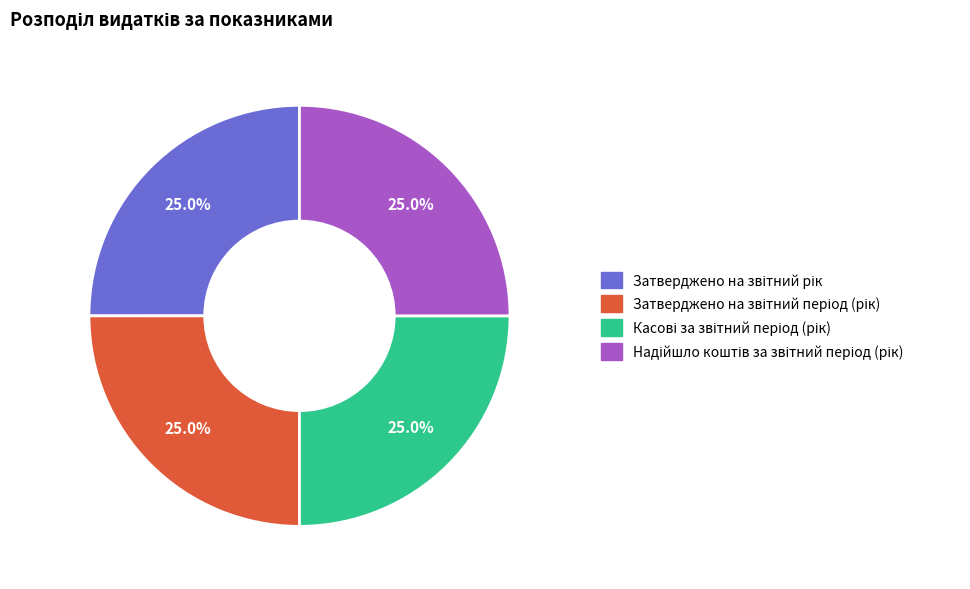

Is there a majority slice in this chart?

No